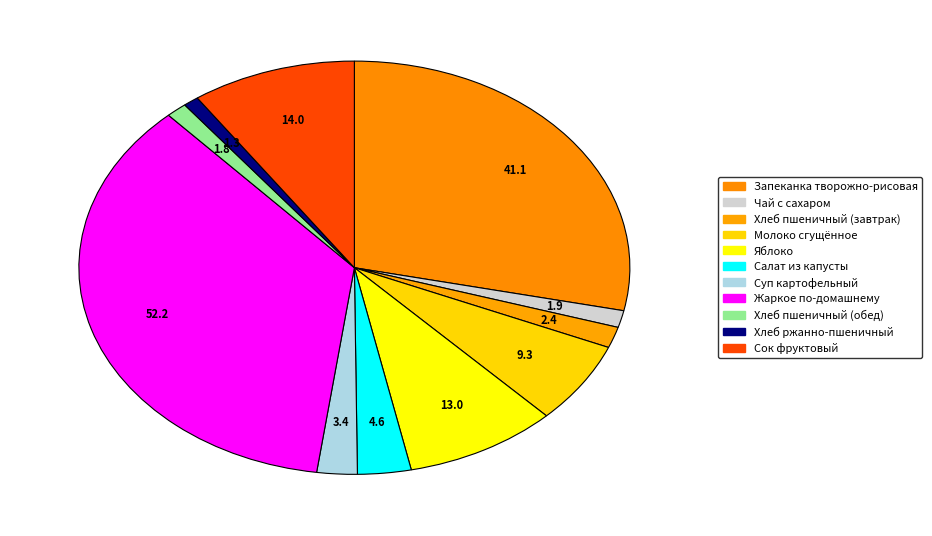

Count the number of slices in the pie.

11